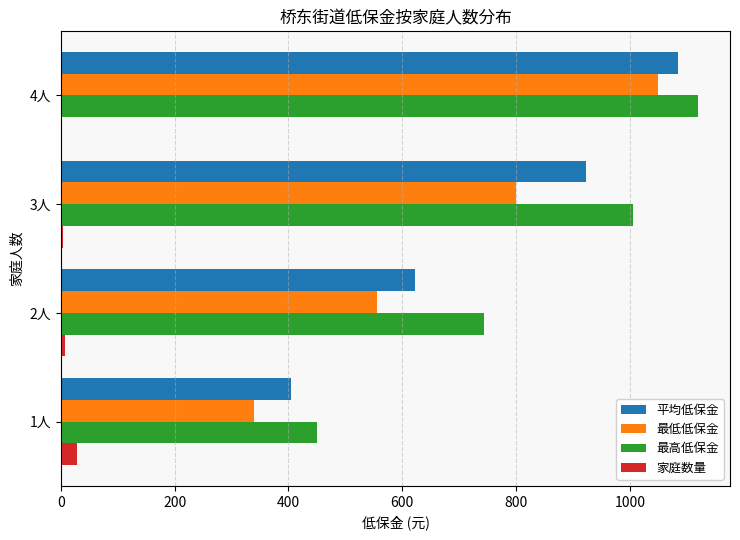

Which series has the widest spread of values?

最低低保金